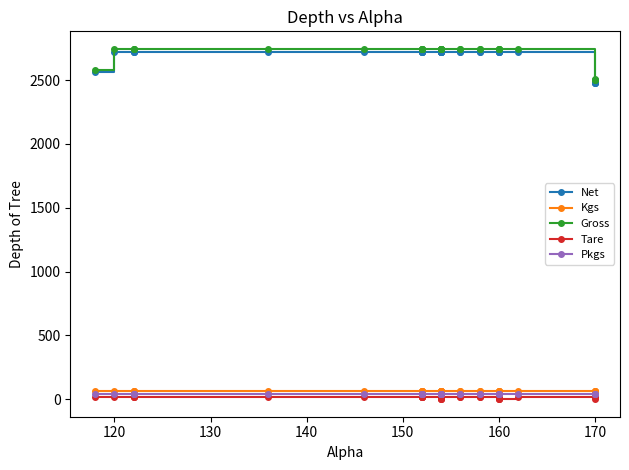

What are all the series names shown in the legend?

Net, Kgs, Gross, Tare, Pkgs